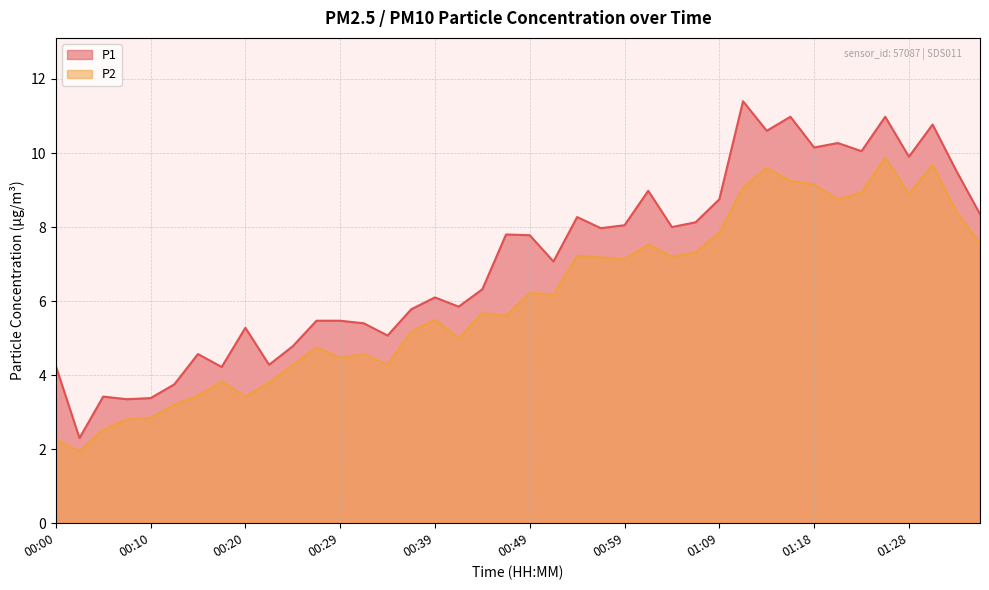

What is the minimum value for P2?

1.9